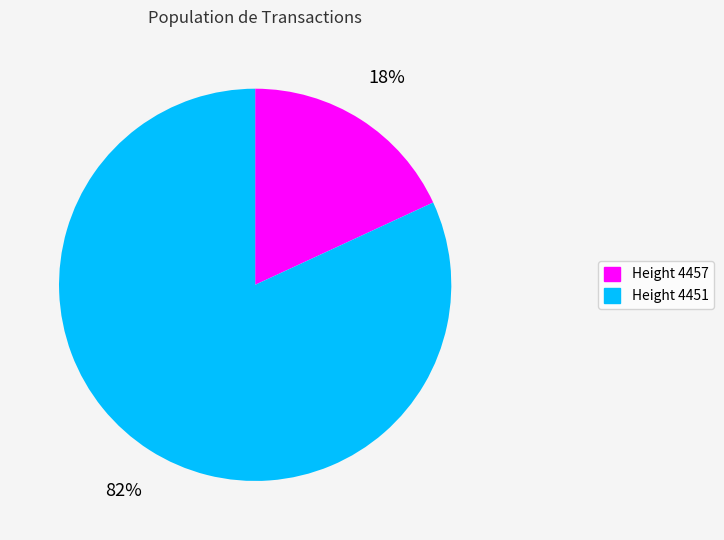

The Height 4457 slice represents 18% of the pie. True or false?

True